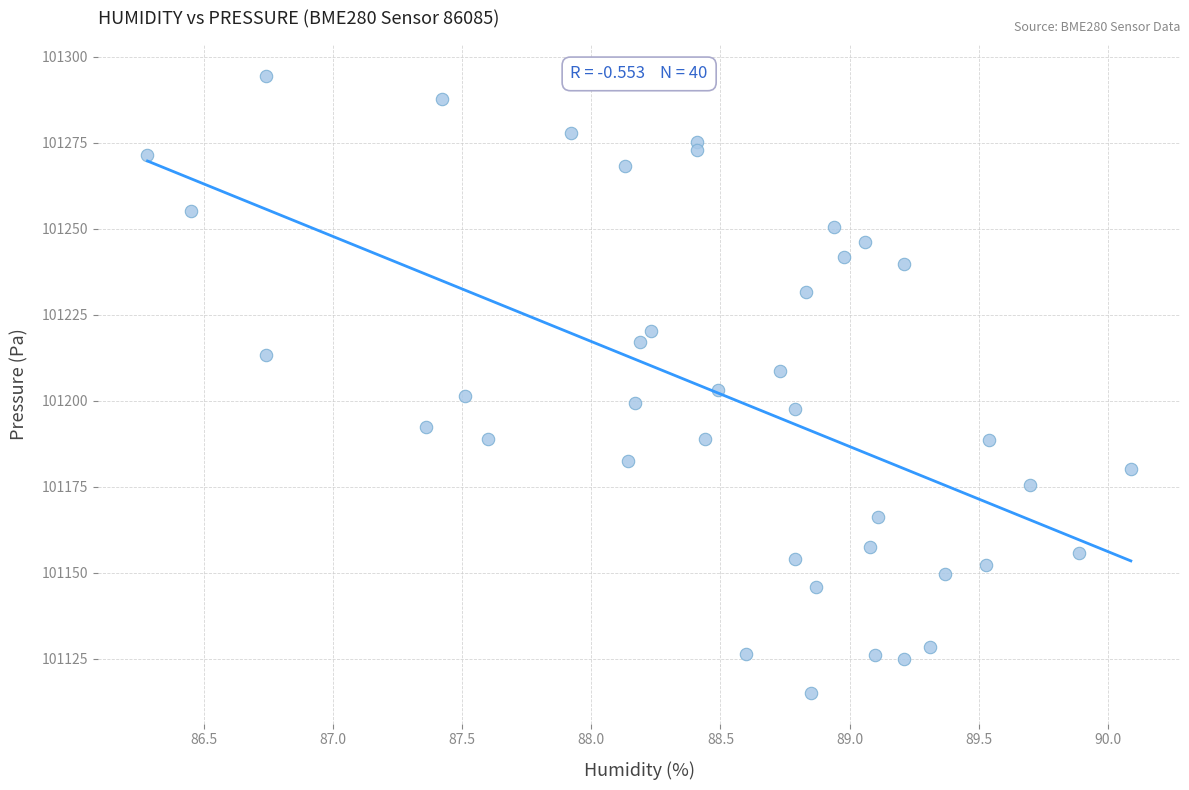

What is the range of X values (max minus min)?

3.8